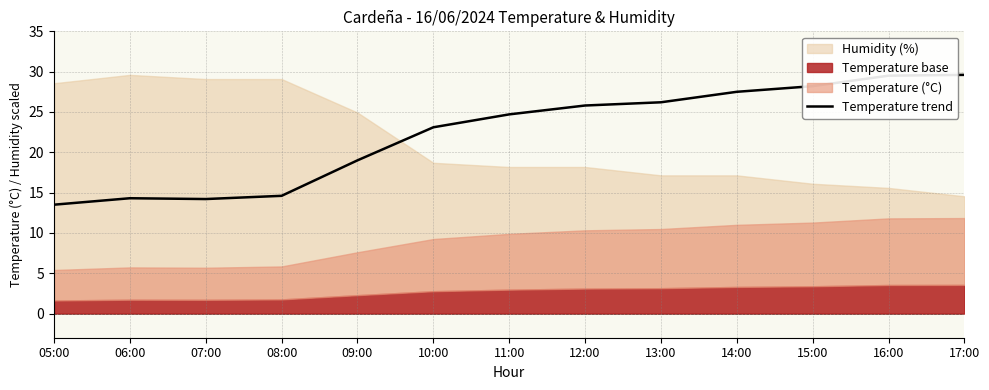

Where is the data nearest to the value 21?

09:00